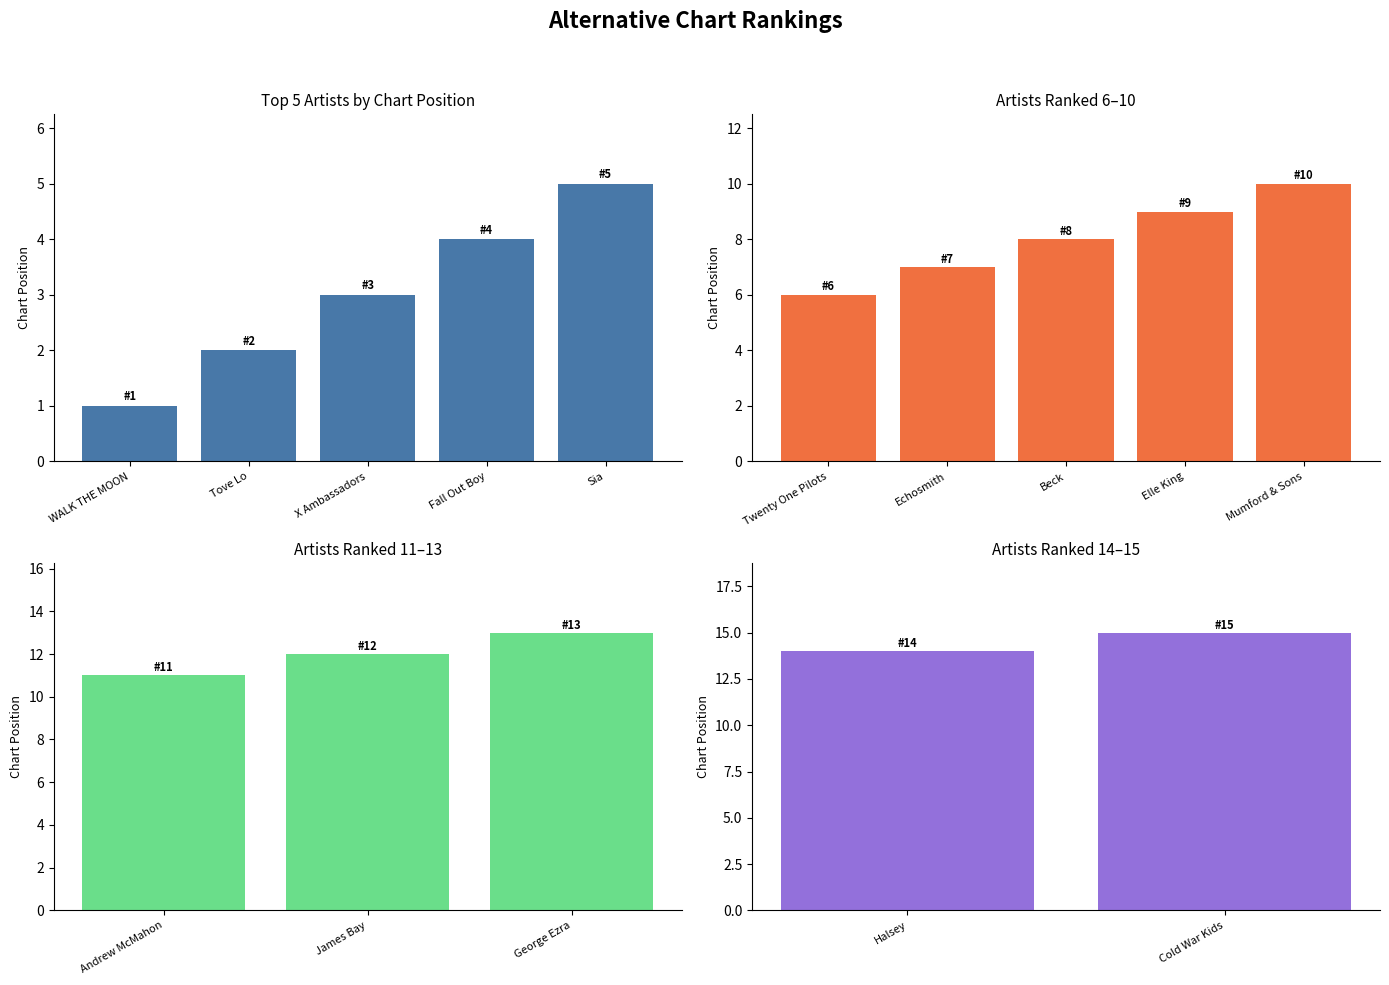

List the labels in order of value, smallest first.

WALK THE MOON, Tove Lo, X Ambassadors, Fall Out Boy, Sia, Twenty One Pilots, Echosmith, Beck, Elle King, Mumford & Sons, Andrew McMahon, James Bay, George Ezra, Halsey, Cold War Kids